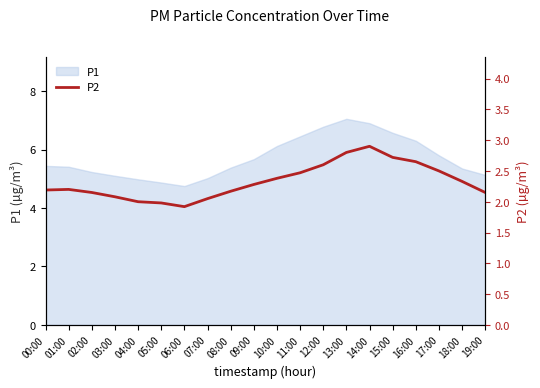

True or false: P1 has a value of 6.5 at 11:00.

True